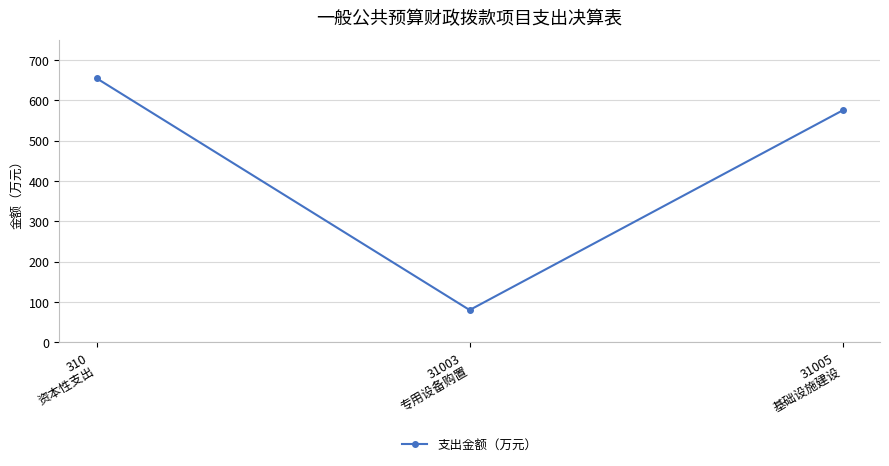

Where does the data first go above 575?

310
资本性支出